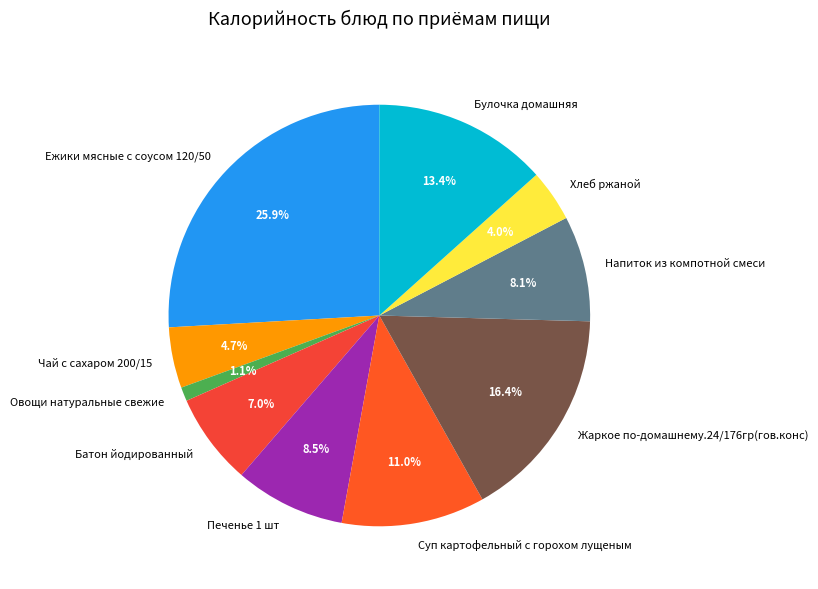

To the nearest percent, what is the combined percentage of Печенье 1 шт and Чай с сахаром 200/15?

13%